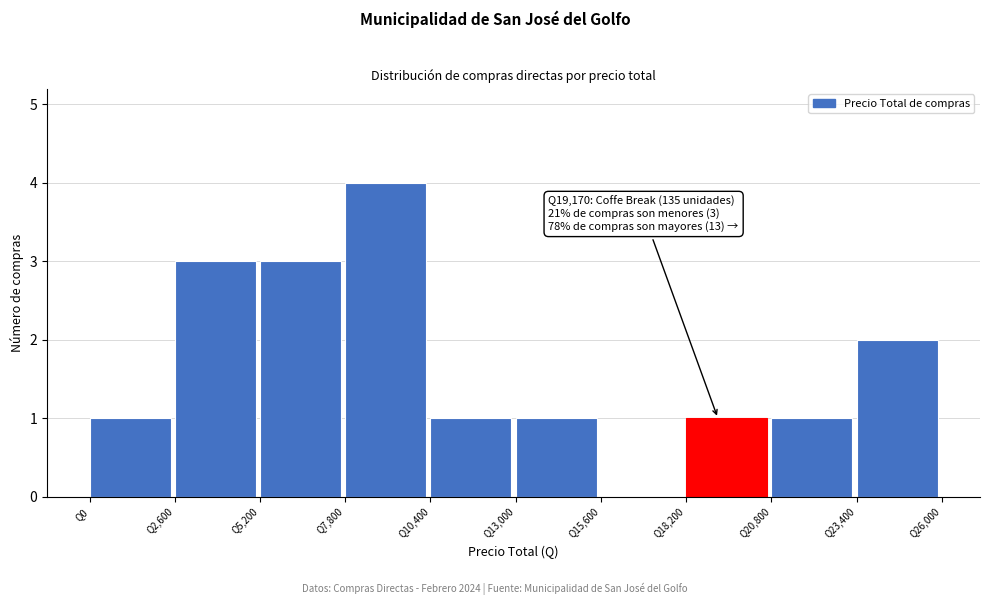

Which range on the x-axis has the tallest bar?

7800 to 10400